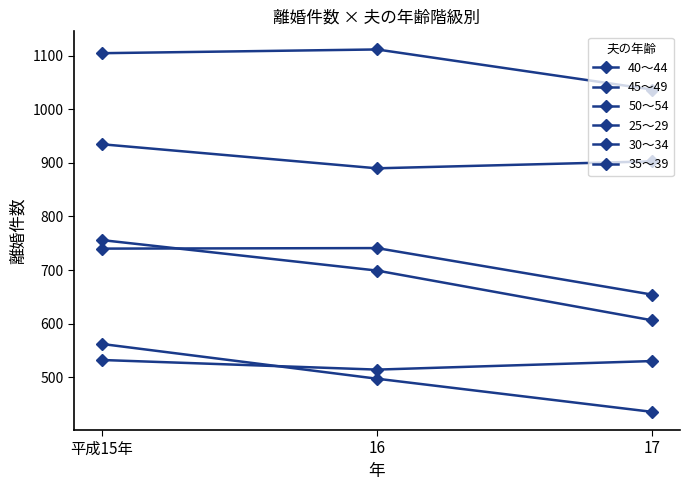

How many distinct data groups are displayed?

6